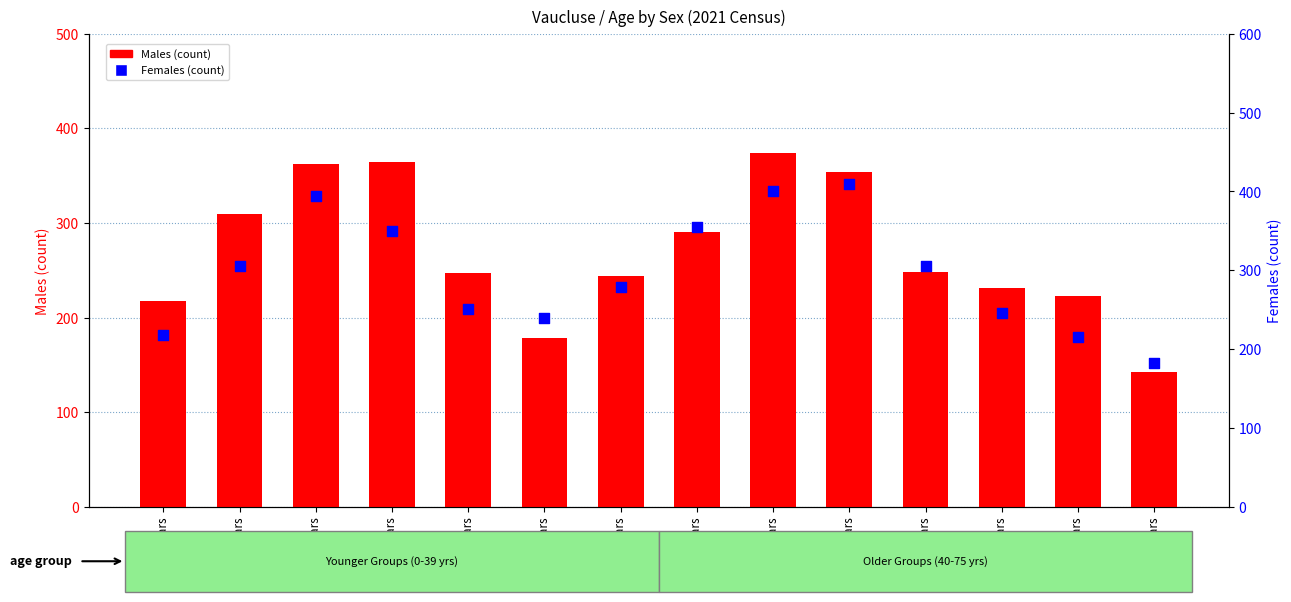

Which series has the largest Y range (max minus min)?

Males